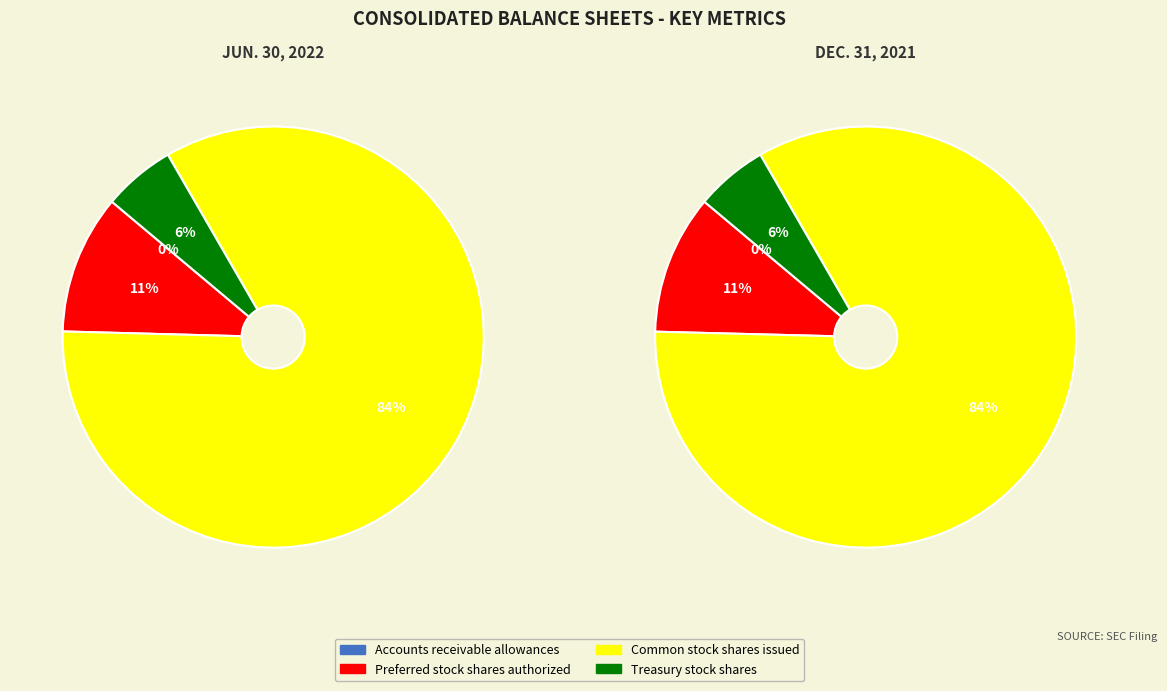

At Accounts receivable allowances, list the series in order from smallest to largest.

Dec. 31, 2021, Jun. 30, 2022